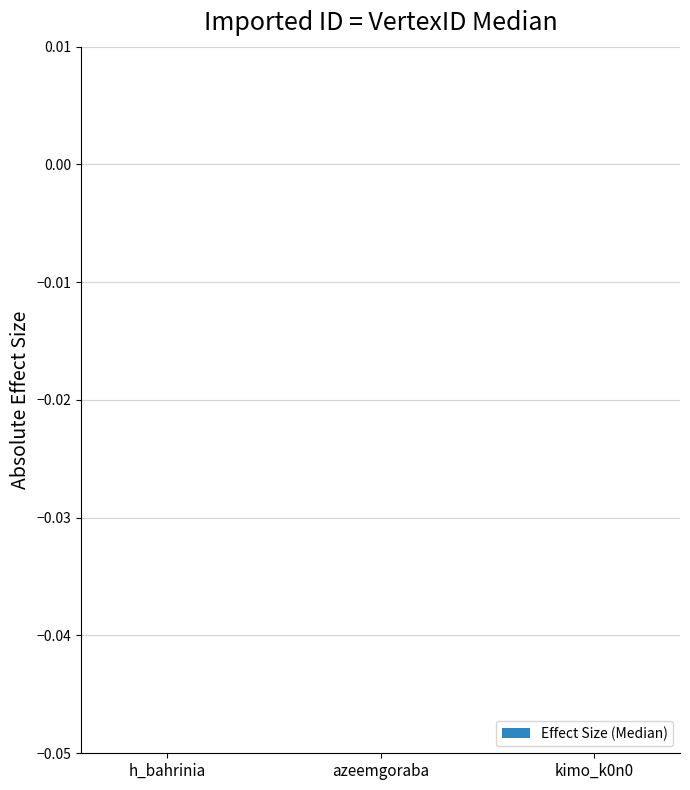

The chart shows a value of 0.0 at h_bahrinia. True or false?

True